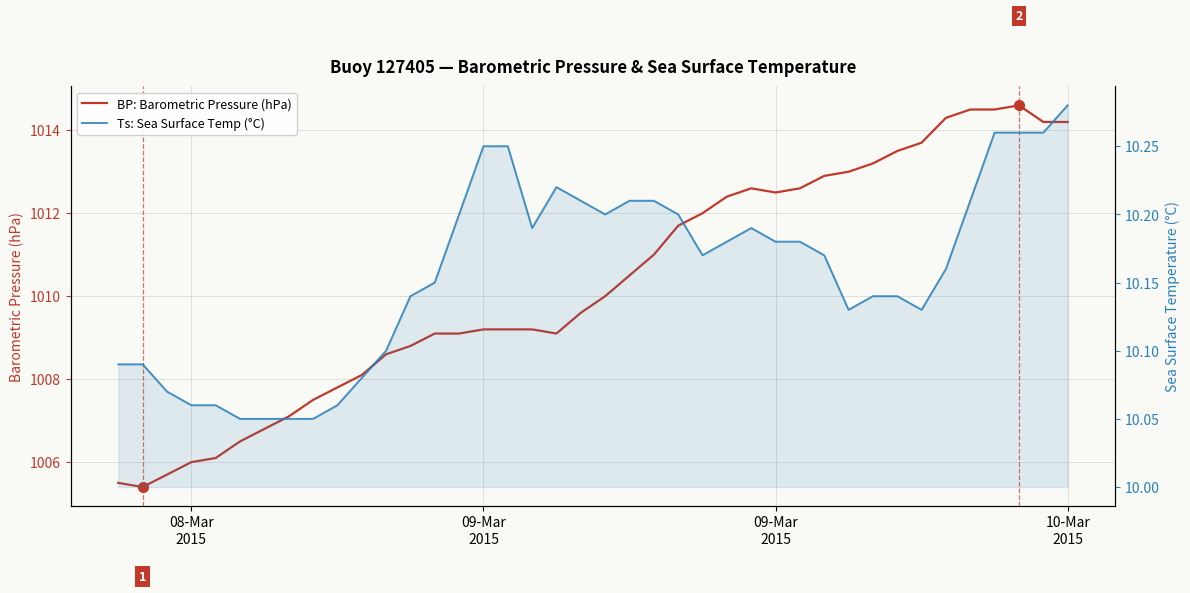

What is the average value of the BP: Barometric Pressure (hPa) series?

1010.3